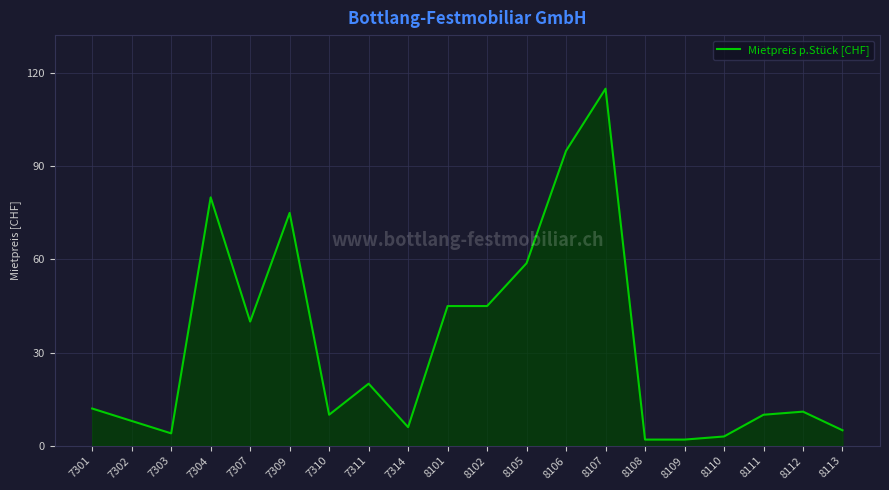

How many lines are shown in the chart?

1